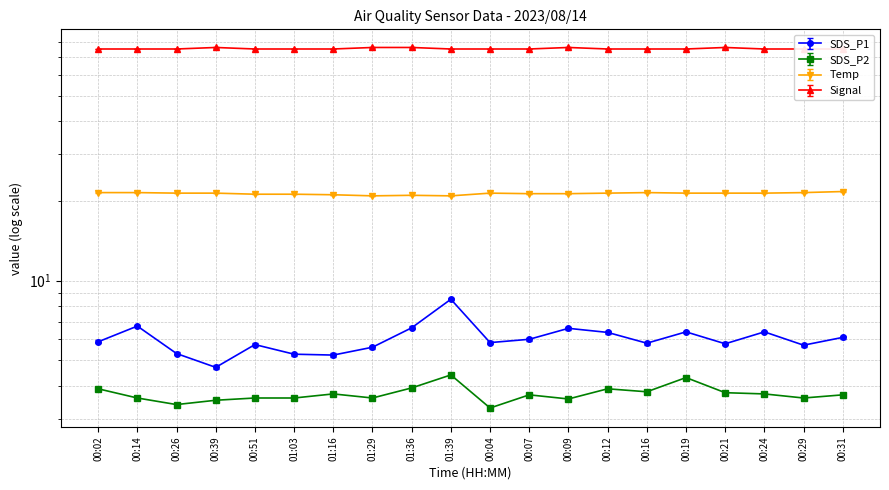

True or false: SDS_P1 and Temp cross at least once.

False